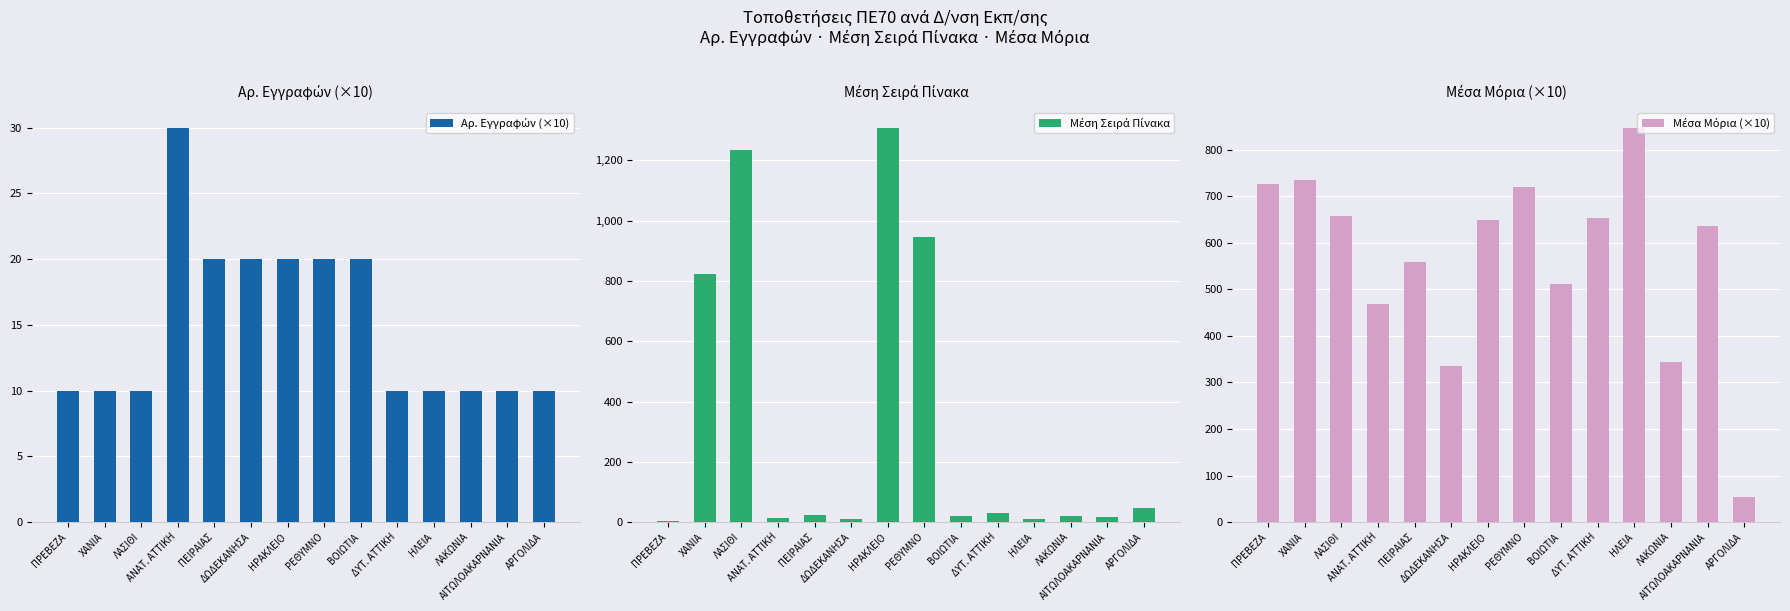

What is the maximum value shown in the chart?

1309.0